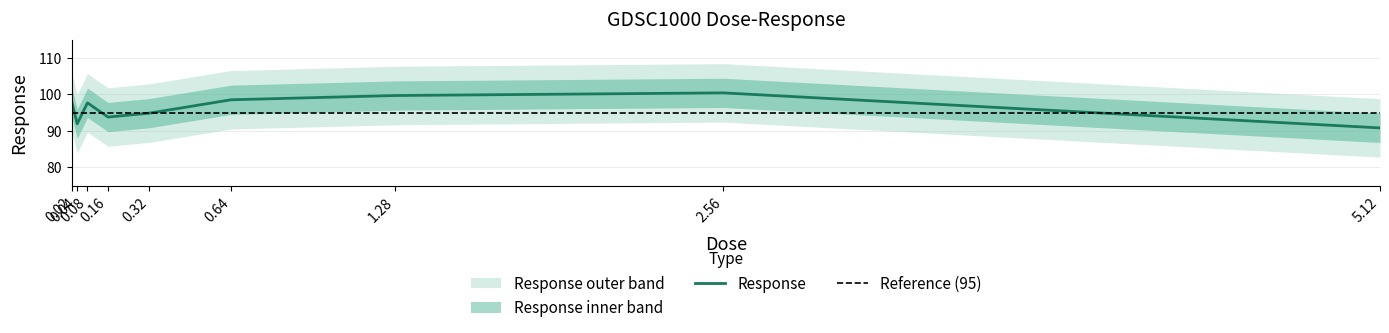

True or false: there are more than 1 points higher than both neighbors.

True